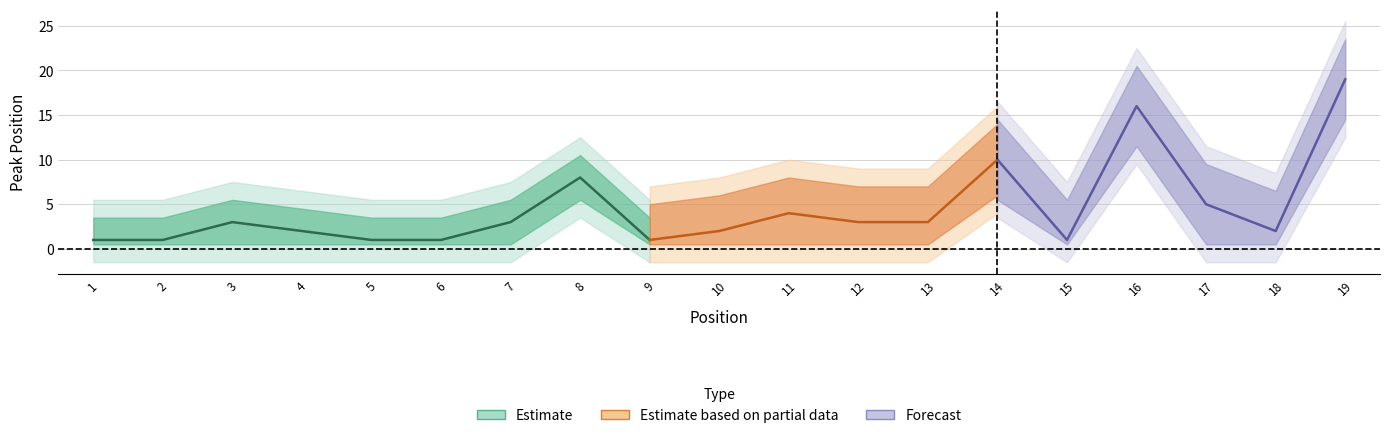

What is the total value across all series at 9?

1